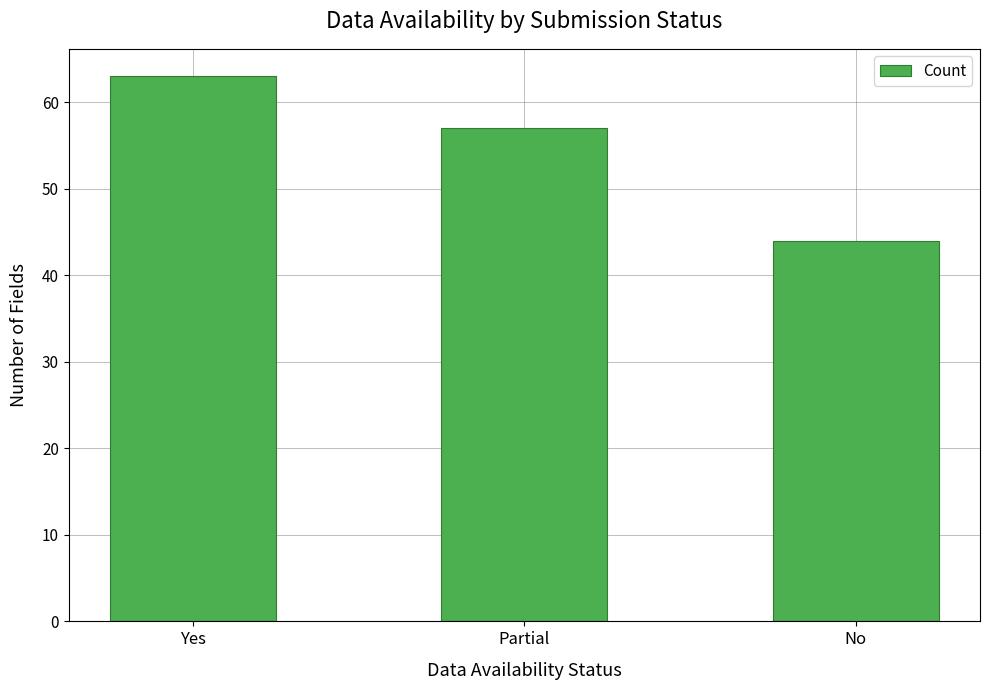

What is the sum of all values?

164